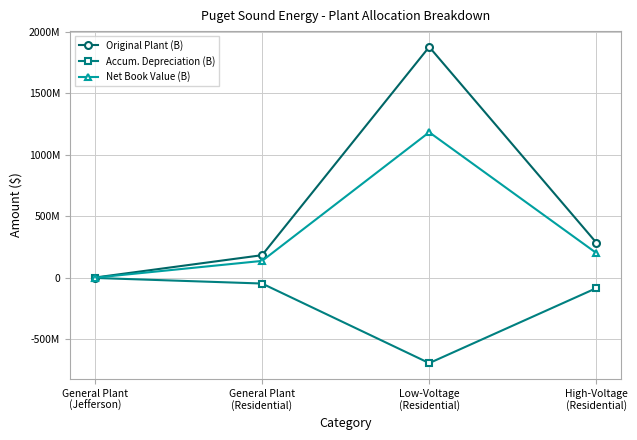

Reading left to right, list all the values displayed in this chart.

Original Plant (B): 2019801.8	183926072.7	1877694493.5	285241956.6
Accum. Depreciation (B): -1099040.6	-46569861.4	-693854424.6	-83885274.3
Net Book Value (B): 920761.1	137356211.3	1183840068.9	201356682.3